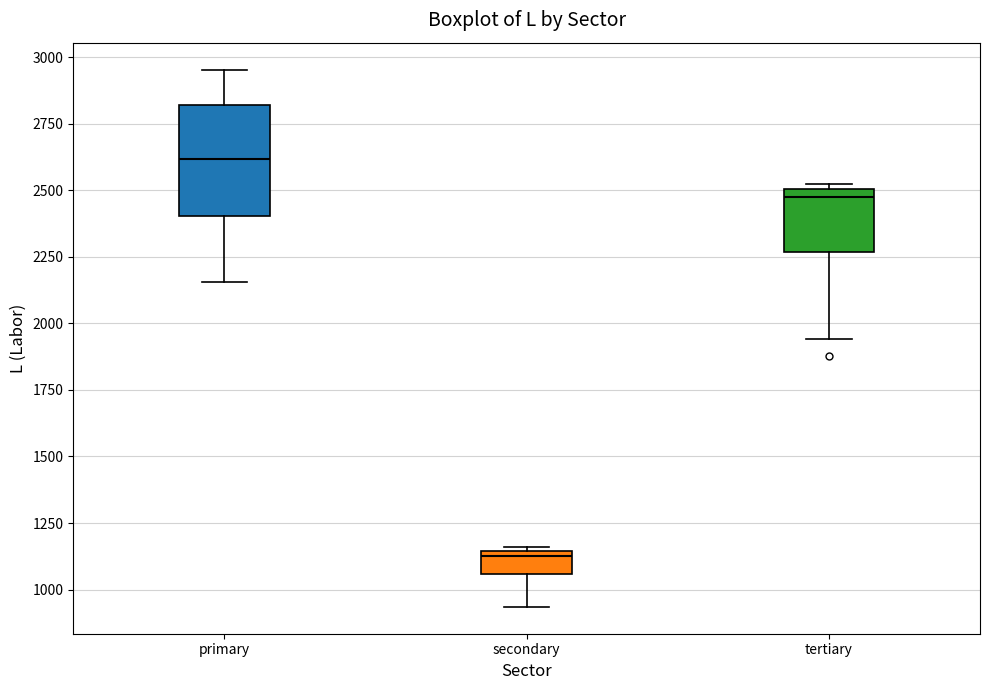

Where does the median line of the box for tertiary sit on the y-axis? The values are not printed on the chart, so give them approximately, as read against the axis.

2450